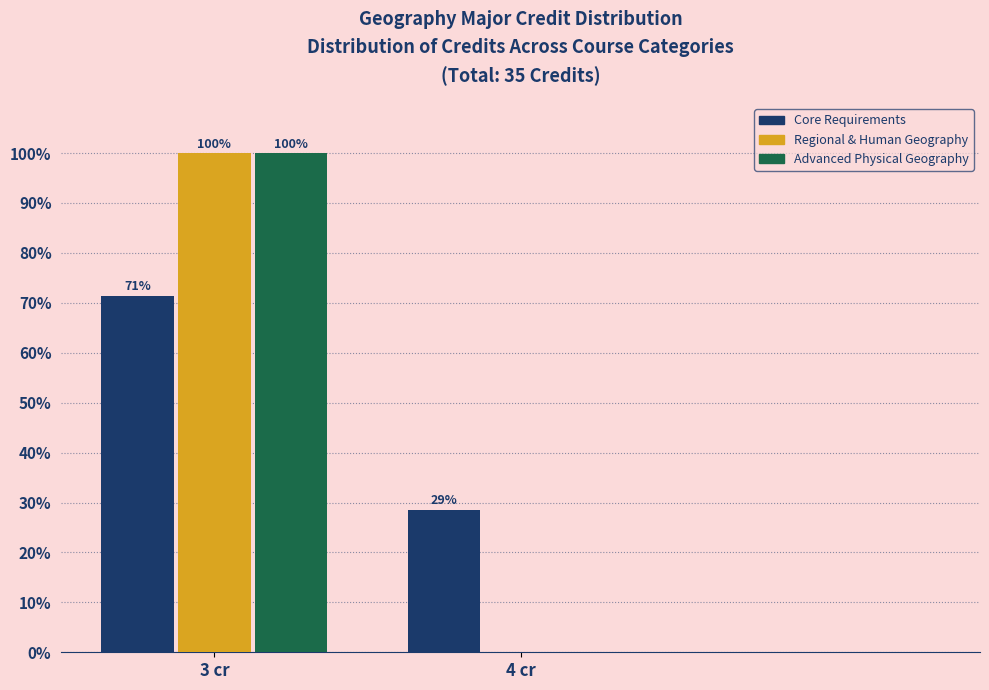

Read the Core Requirements value at 3 cr.

71.4